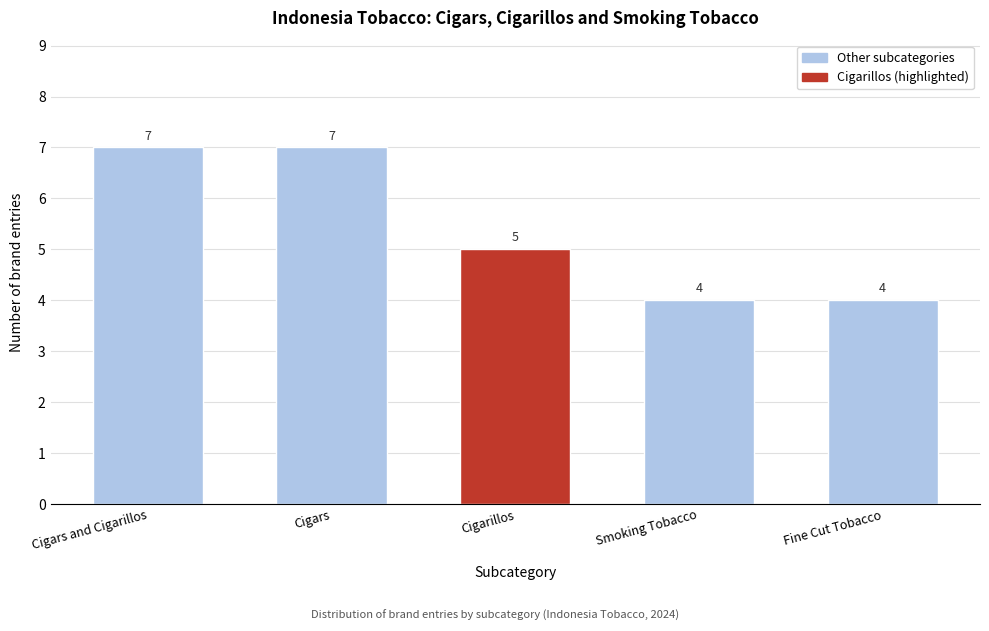

Reading left to right, list all the values displayed in this chart.

7	7	5	4	4